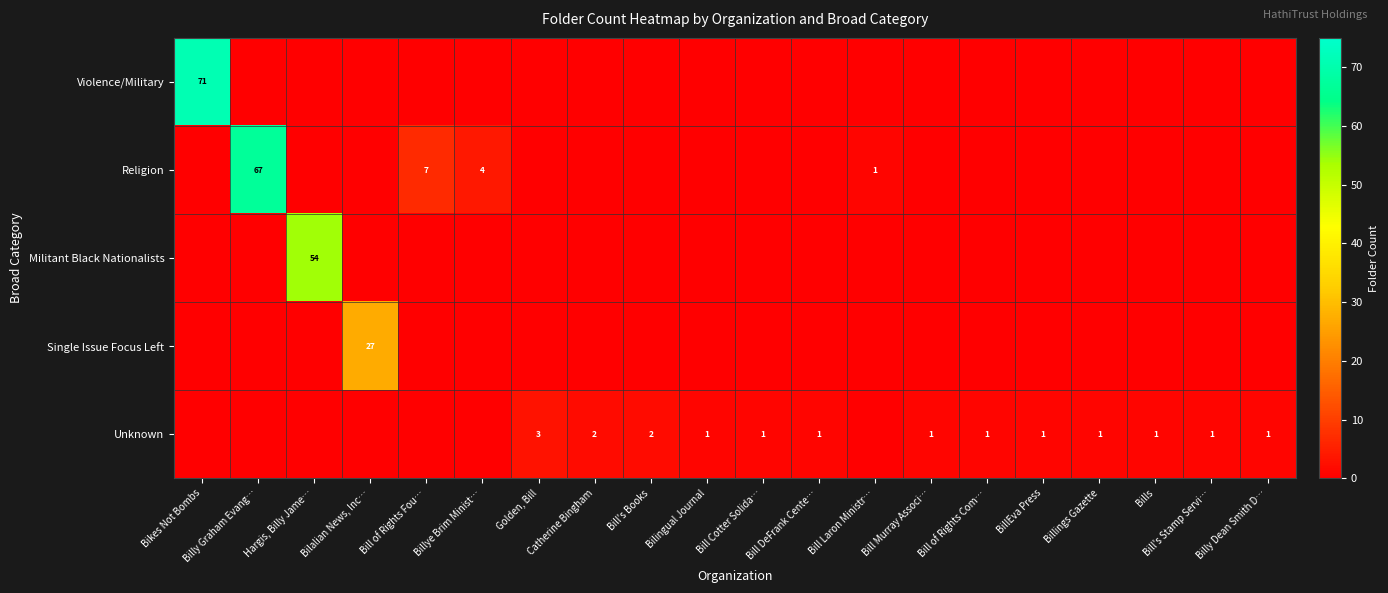

What is the total value across all series at Bill's Books?

2